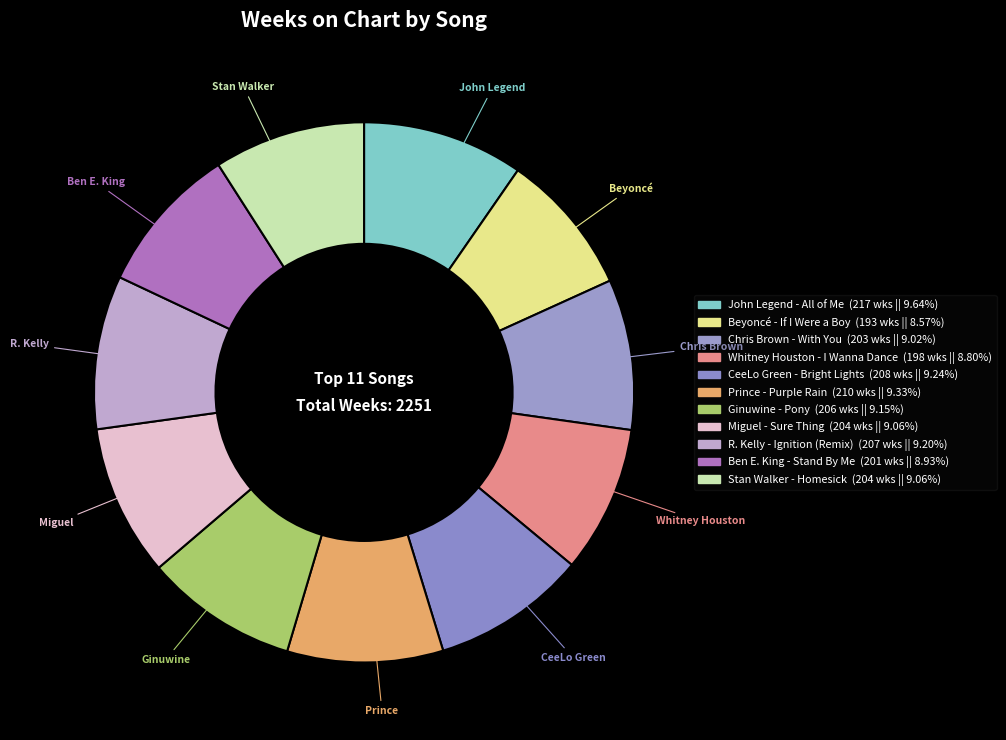

Count the number of slices in the pie.

11